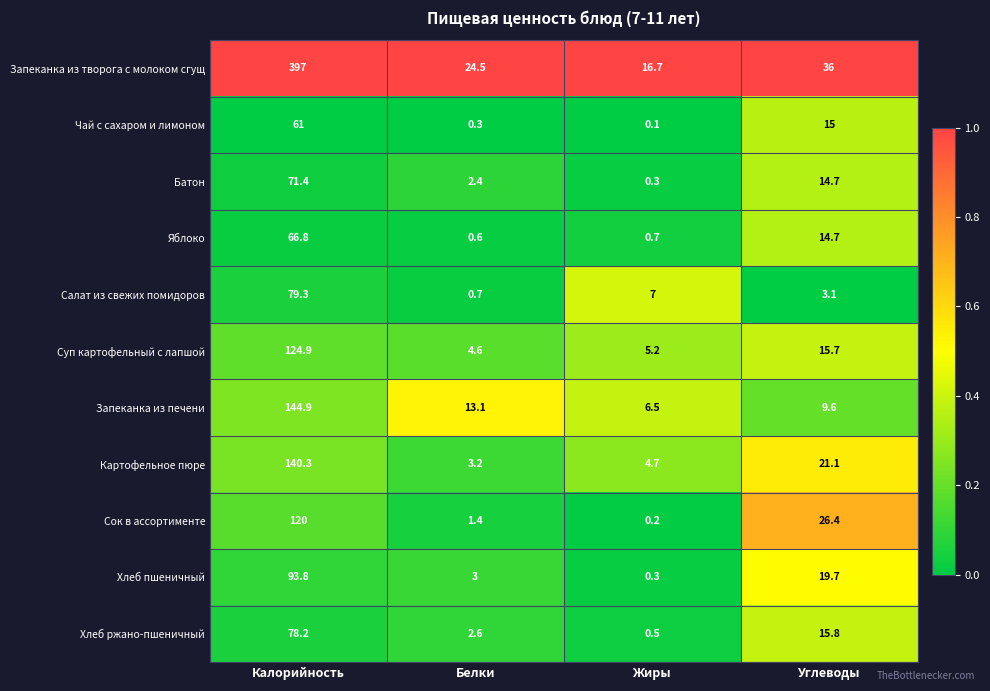

Rank the series at Белки from lowest to highest value.

Чай с сахаром и лимоном, Яблоко, Салат из свежих помидоров, Сок в ассортименте, Батон, Хлеб ржано-пшеничный, Хлеб пшеничный, Картофельное пюре, Суп картофельный с лапшой, Запеканка из печени, Запеканка из творога с молоком сгущ